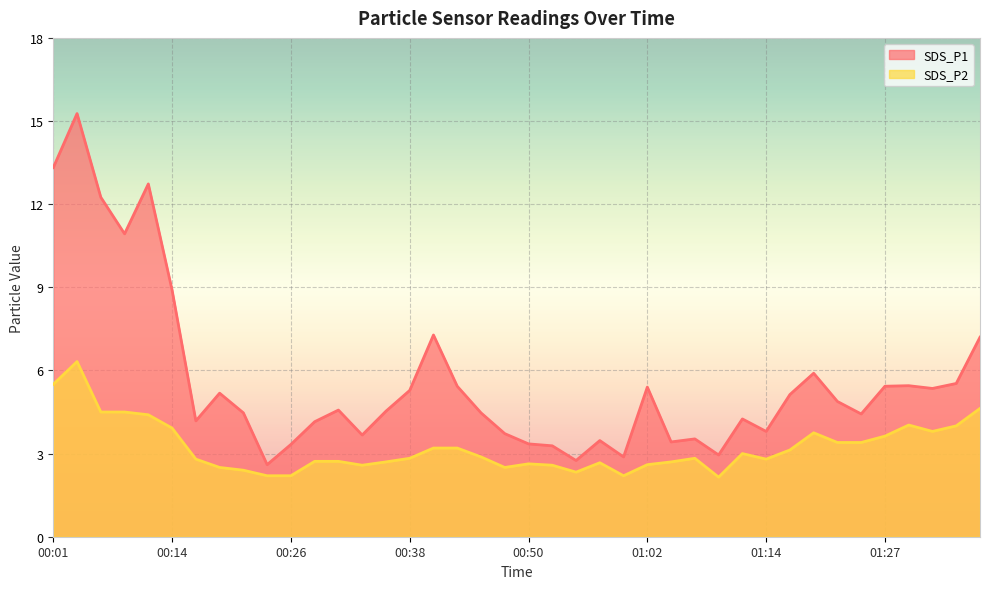

At which label is SDS_P1 closest to 8?

00:40